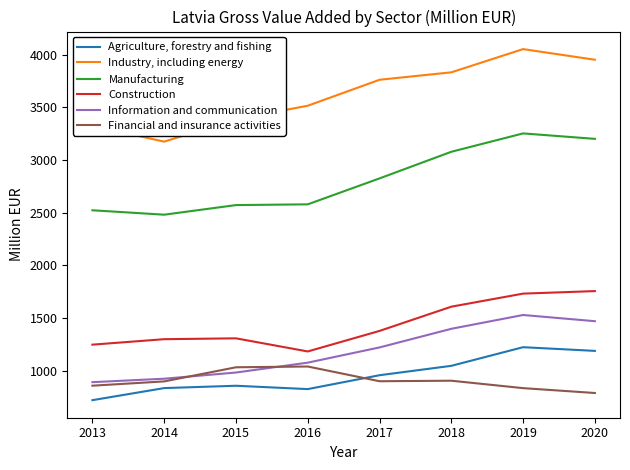

What is the average value of the Construction series?

1439.7